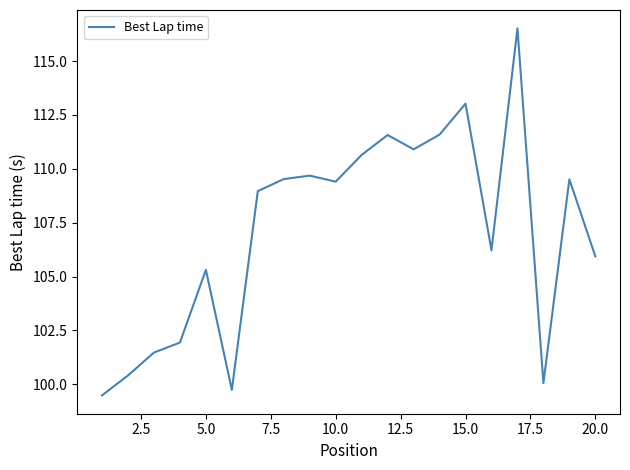

What is the difference between the maximum and minimum values?

17.0